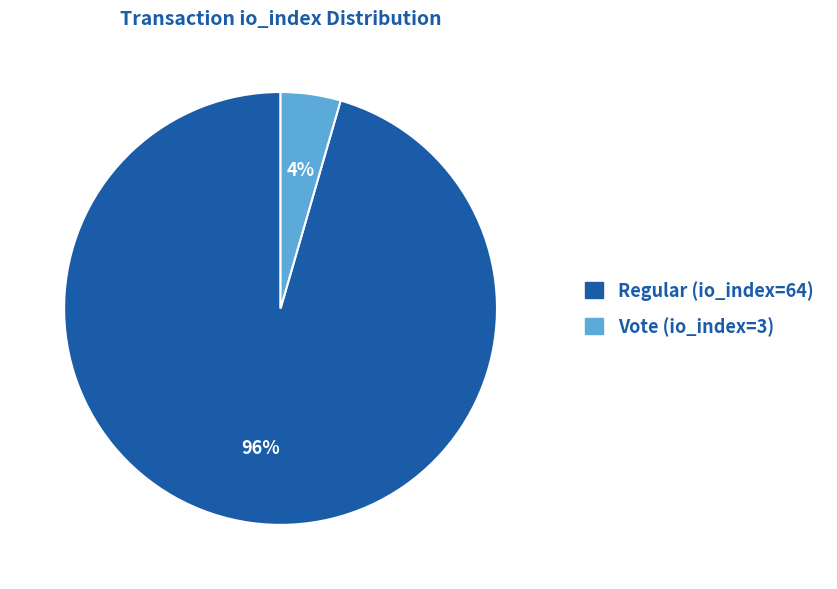

Between Regular (io_index=64) and Vote (io_index=3), which is larger?

Regular (io_index=64)